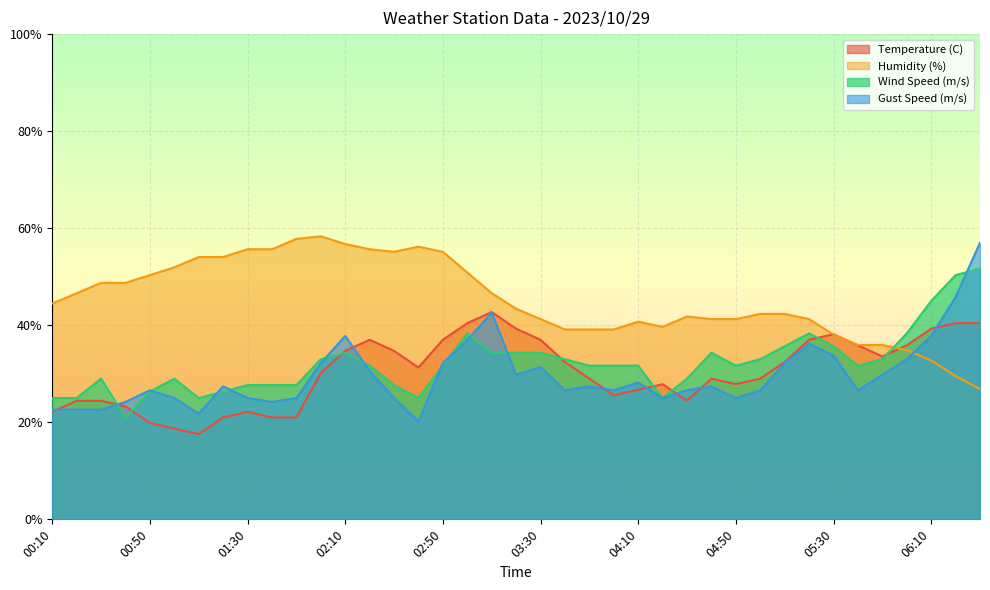

How many times do Wind Speed (m/s) and Temperature (C) cross each other?

8